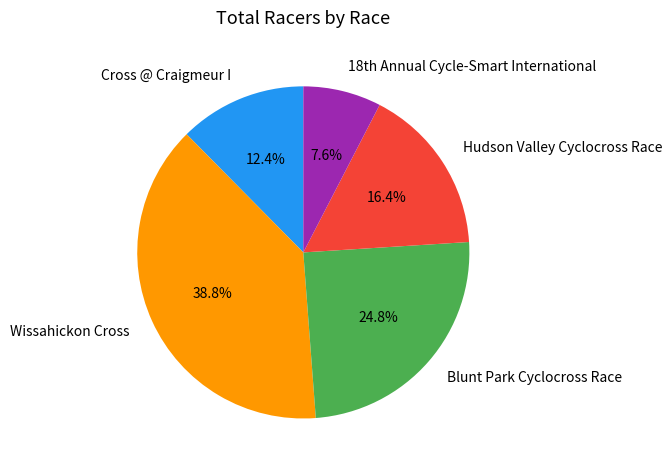

What percentage is the Hudson Valley Cyclocross Race slice, to the nearest percent?

16%